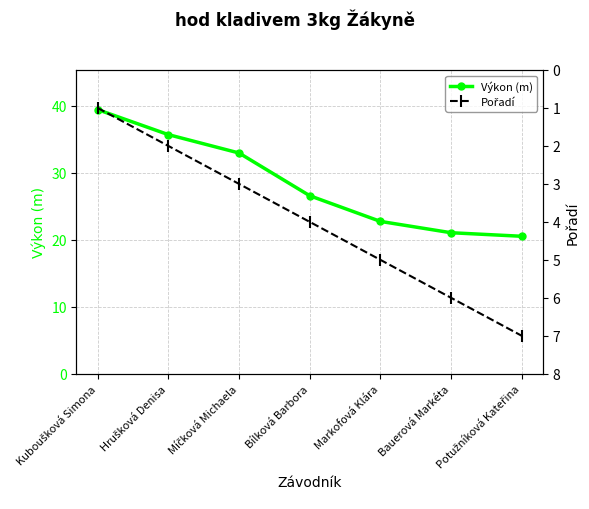

At which label is Výkon (m) closest to 29?

Bílková Barbora